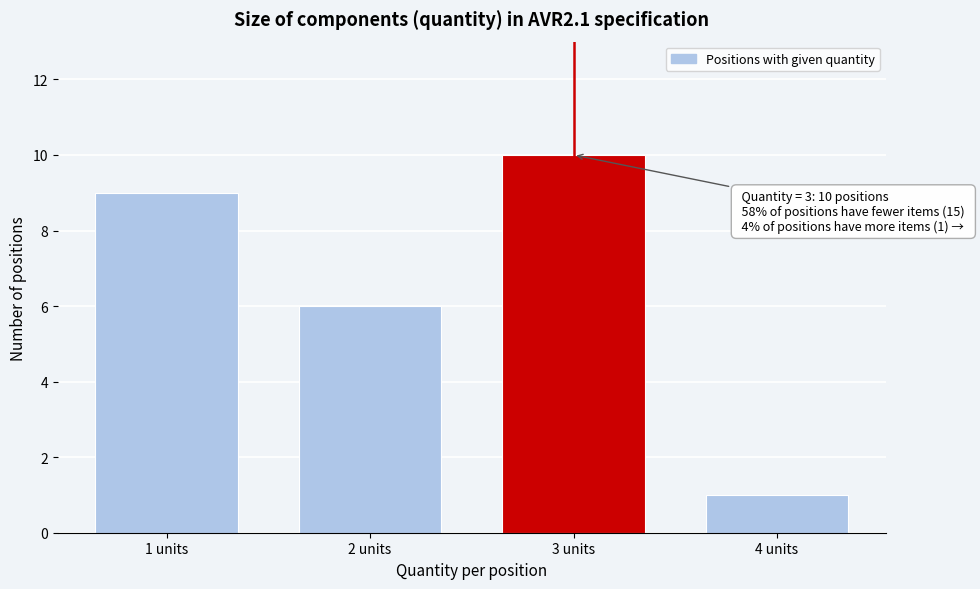

Reading left to right, what are all the values shown in this chart?

1 units=9	2 units=6	3 units=10	4 units=1